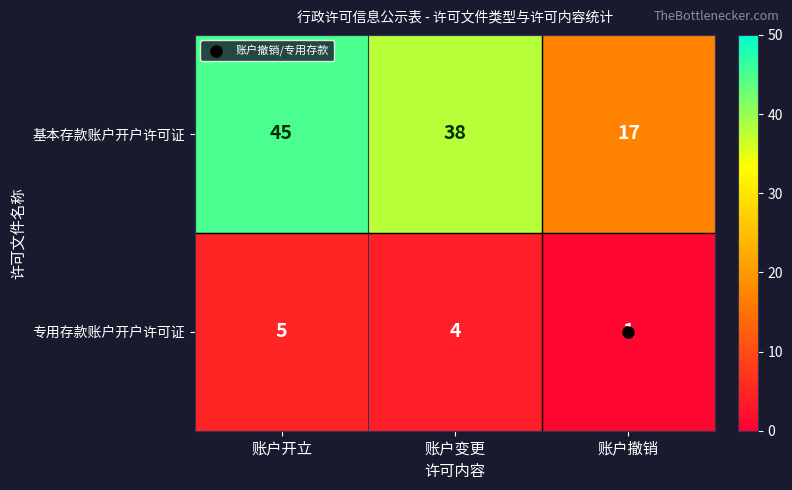

What is the approximate value of 专用存款账户开户许可证 at 账户开立?

5